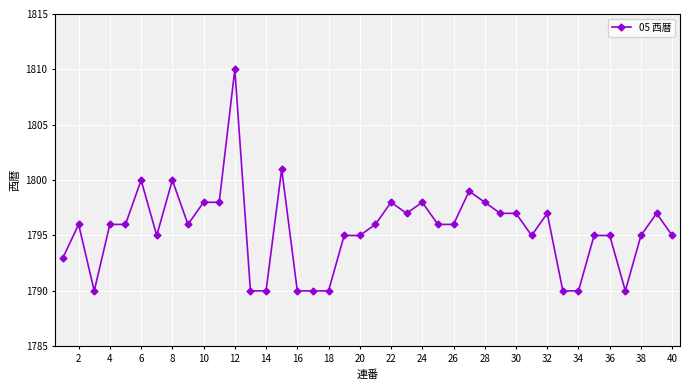

True or false: the data has more than 0 interior local peaks.

True